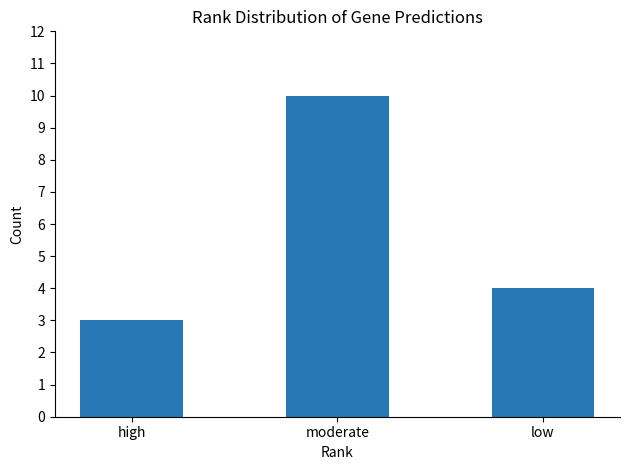

What is the smallest value displayed?

3